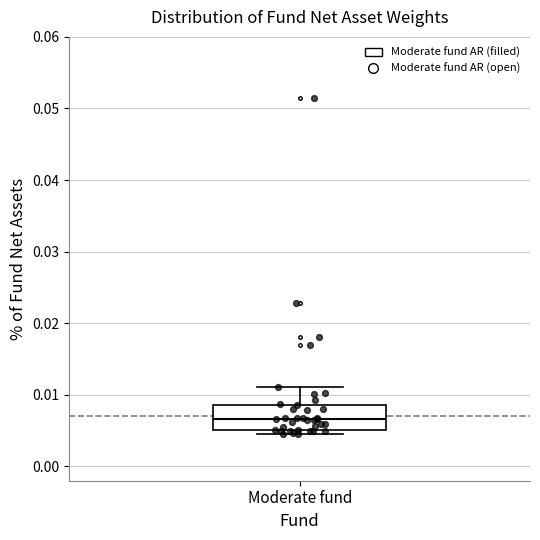

Where does the median line of the box for Moderate fund sit on the y-axis? The values are not printed on the chart, so give them approximately, as read against the axis.

0.007